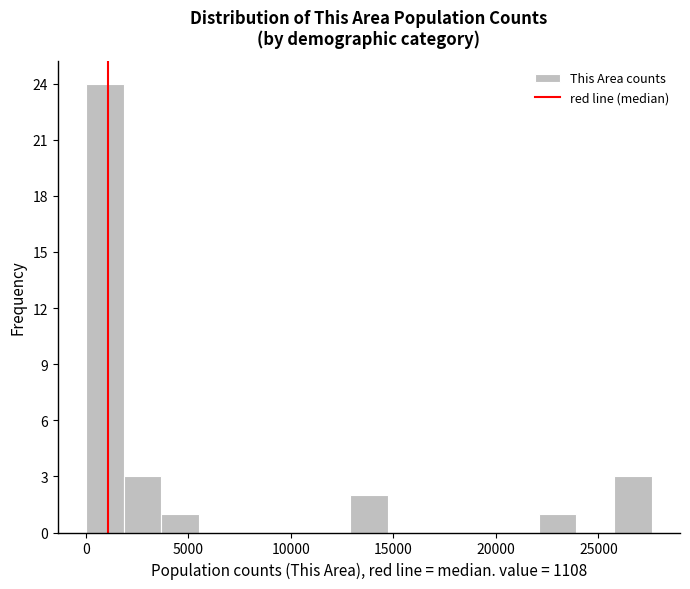

Around what value on the x-axis is the tallest bar? Give the approximate position of its centre, as read against the axis.

1000